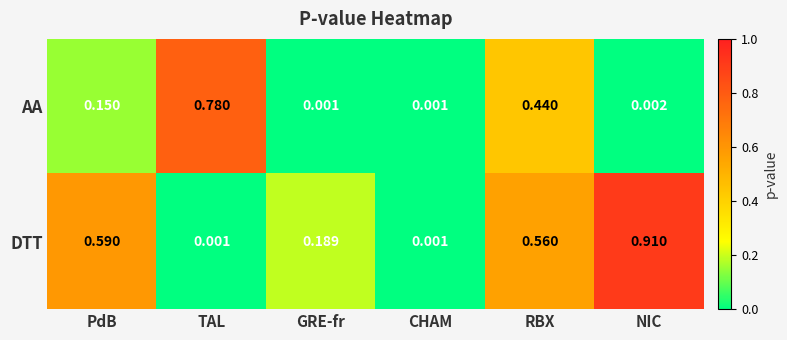

List the series in order of their peak value, highest first.

DTT, AA